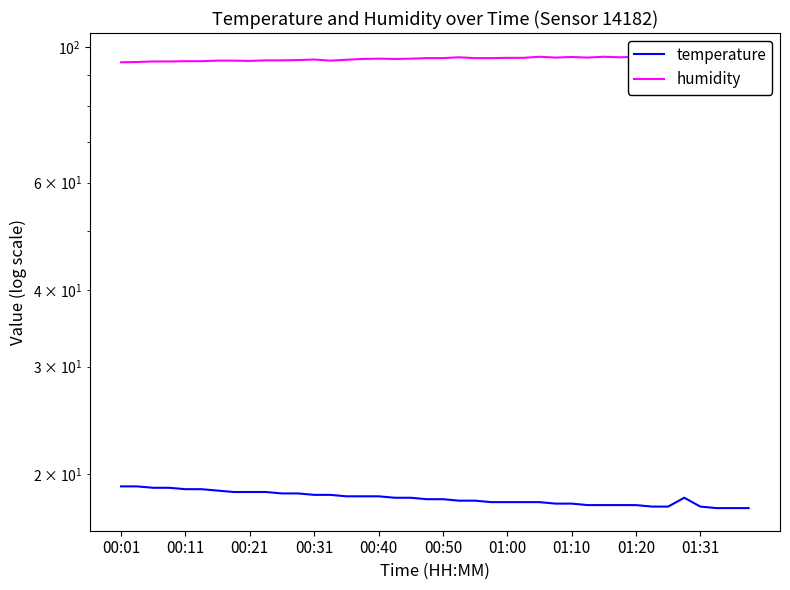

True or false: humidity has a value of 58.0 at 21.

False